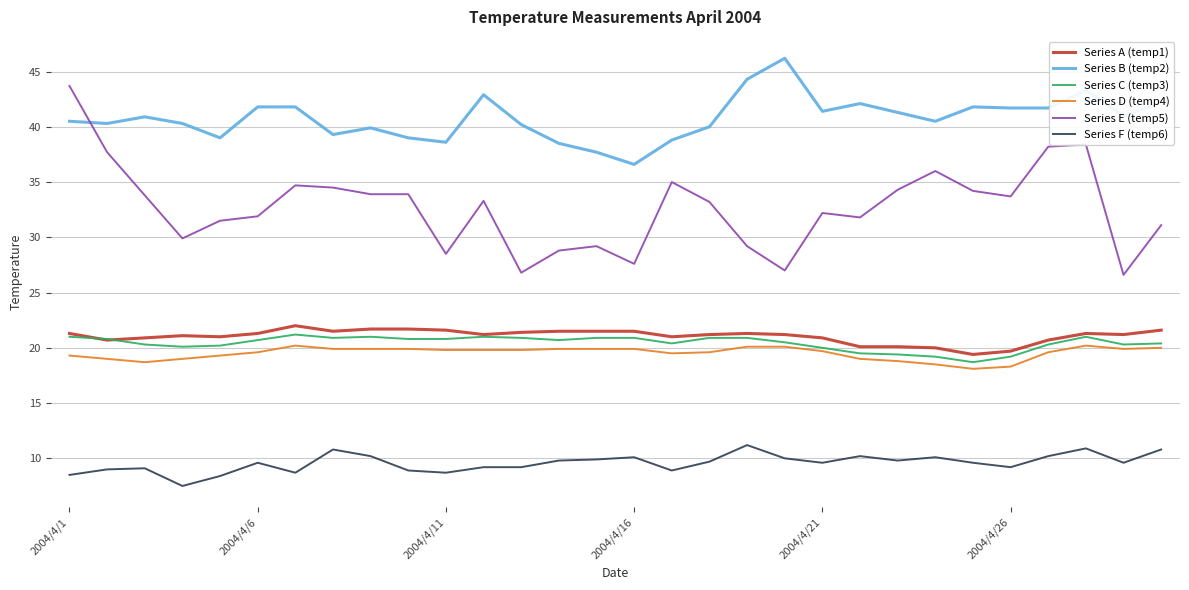

What is the difference between the maximum and minimum values in the Series E (temp5) series?

17.1